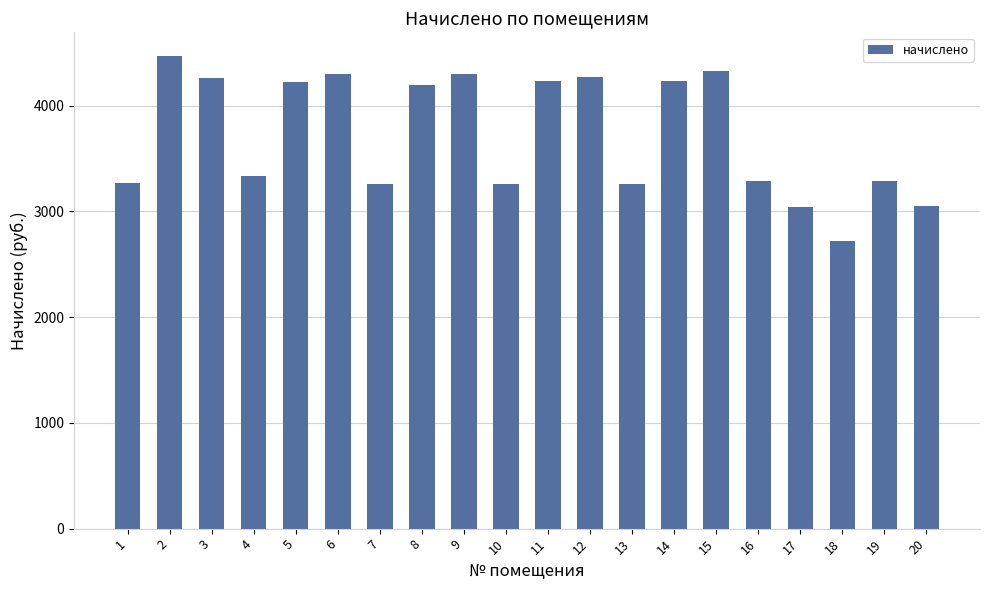

What is the smallest value displayed?

2720.1